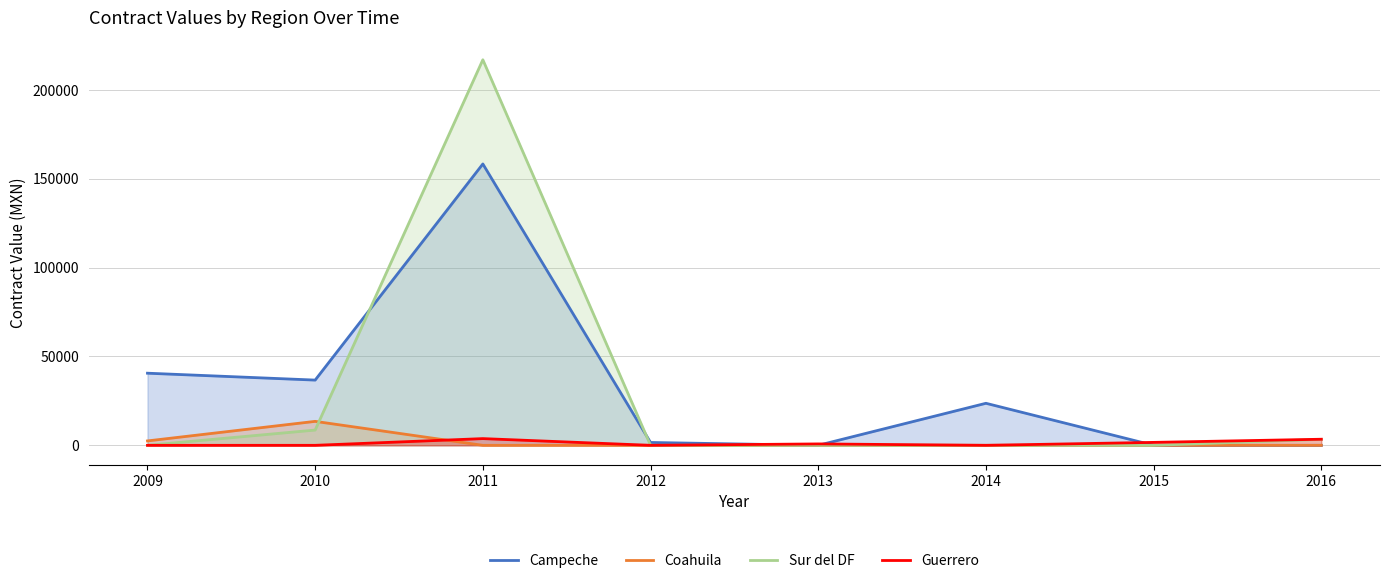

At which label is Guerrero closest to 1890?

2015